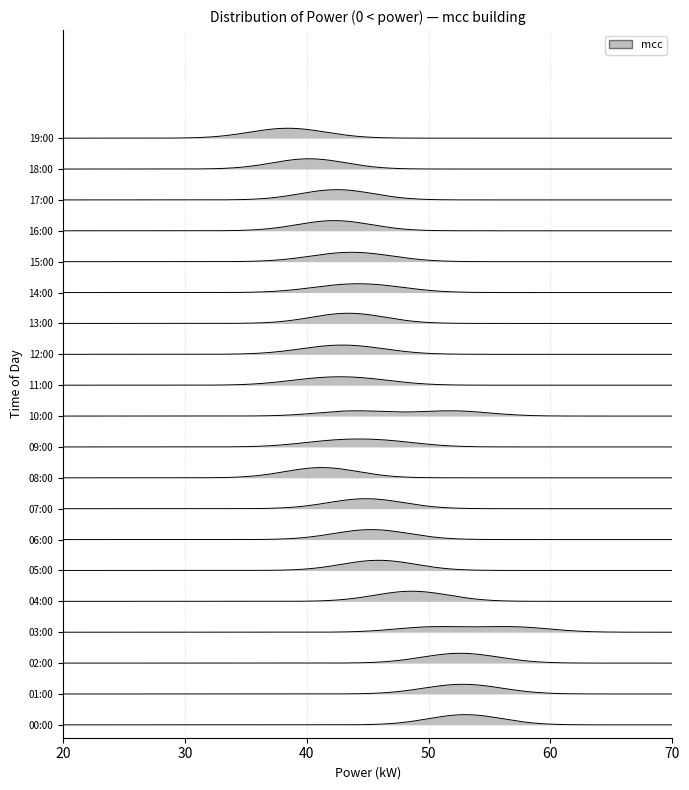

What is the difference between the second highest and second lowest values?

12.4